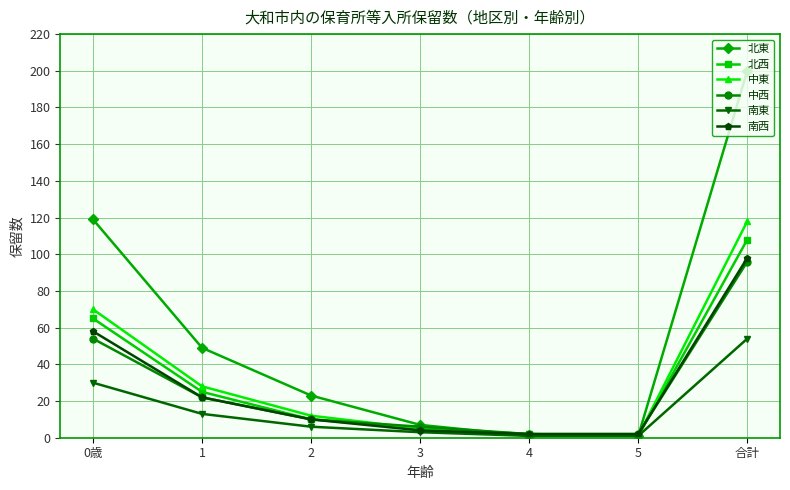

What is the sum of the 北東 values at 1 and 合計?

249